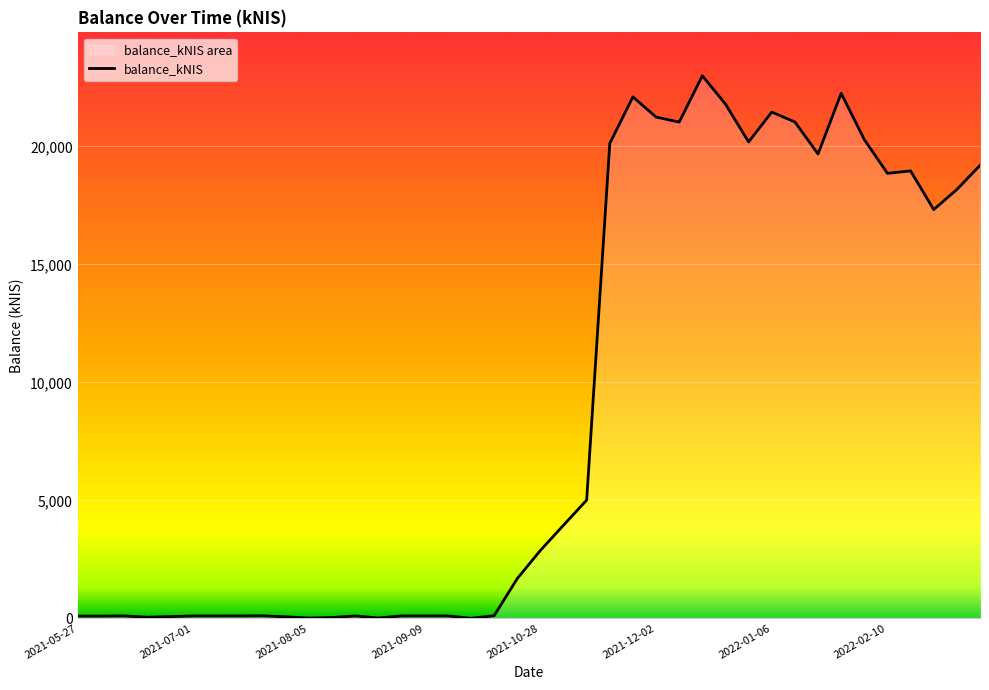

Rank the categories by value from lowest to highest.

2021-09-23, 2021-08-05, 2021-08-26, 2021-08-12, 2021-06-17, 2021-07-29, 2021-06-24, 2021-06-03, 2021-05-27, 2021-08-19, 2021-07-01, 2021-07-08, 2021-07-15, 2021-06-10, 2021-09-02, 2021-09-09, 2021-09-14, 2021-07-22, 2021-10-14, 2021-10-21, 2021-10-28, 2021-11-04, 2021-11-11, 2022-02-24, 2022-03-03, 2022-02-10, 2022-02-17, 2022-03-10, 2022-01-20, 2021-11-18, 2021-12-30, 2022-02-03, 2021-12-09, 2022-01-13, 2021-12-02, 2022-01-06, 2021-12-23, 2021-11-25, 2022-01-27, 2021-12-16